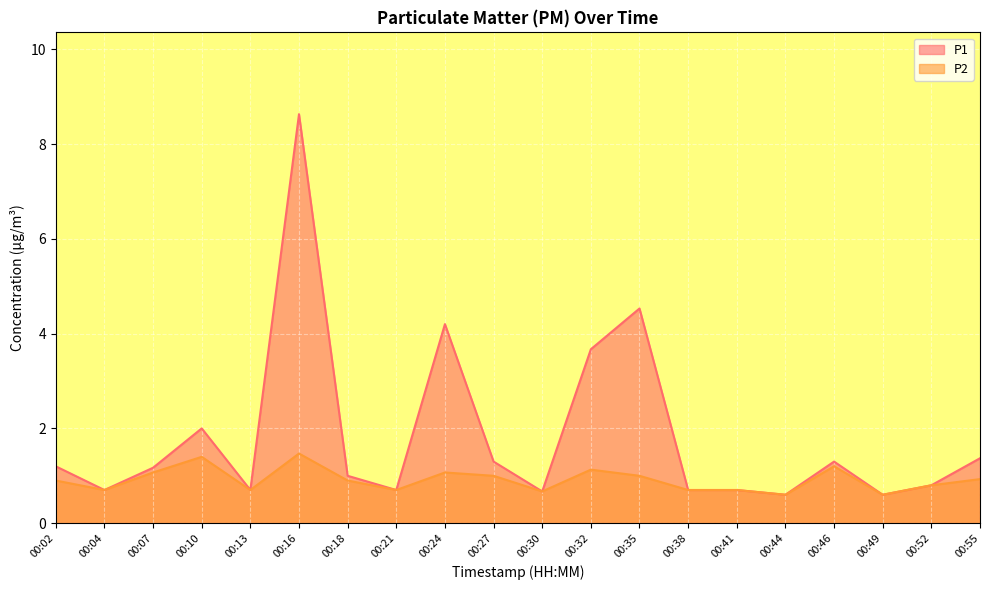

In P1, how many points are lower than both neighbors (excluding endpoints)?

6